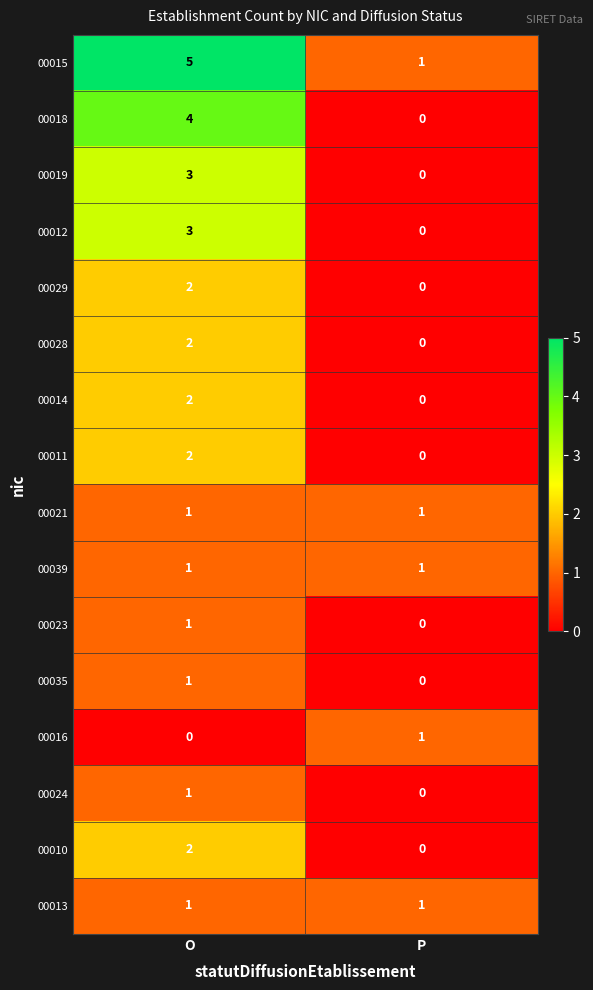

Which label corresponds to the largest value in the chart?

O